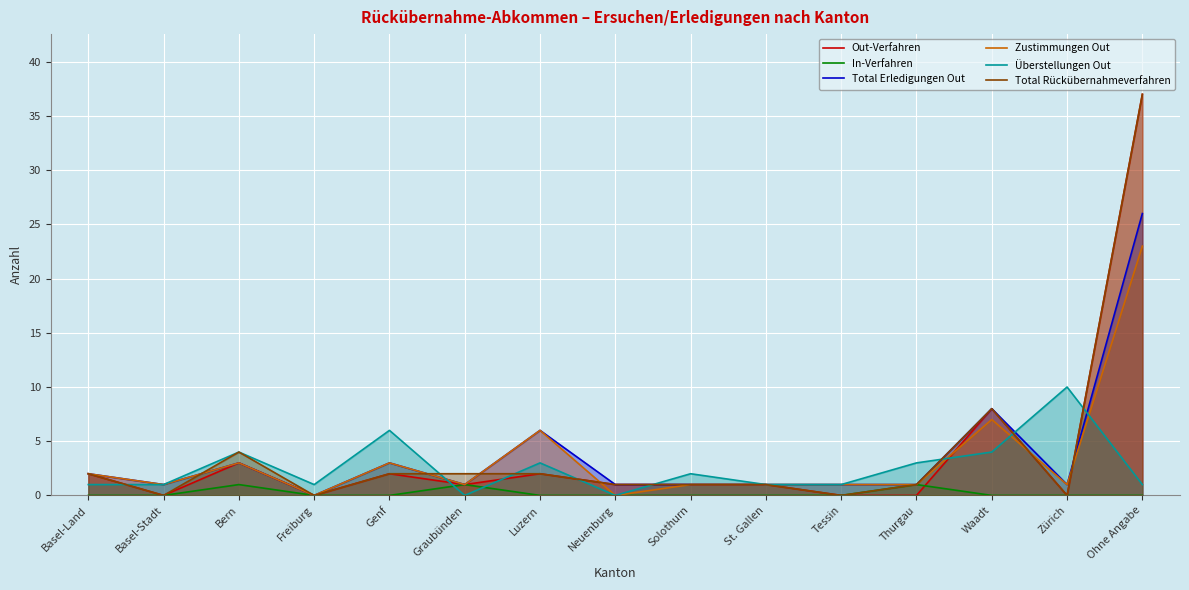

At Basel-Land, list the series in order from smallest to largest.

In-Verfahren, Überstellungen Out, Out-Verfahren, Total Erledigungen Out, Zustimmungen Out, Total Rückübernahmeverfahren